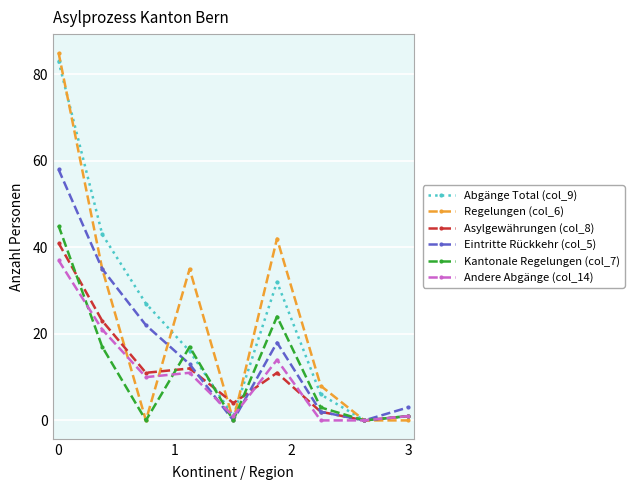

What is the highest value of the Abgänge Total (col_9) series?

83